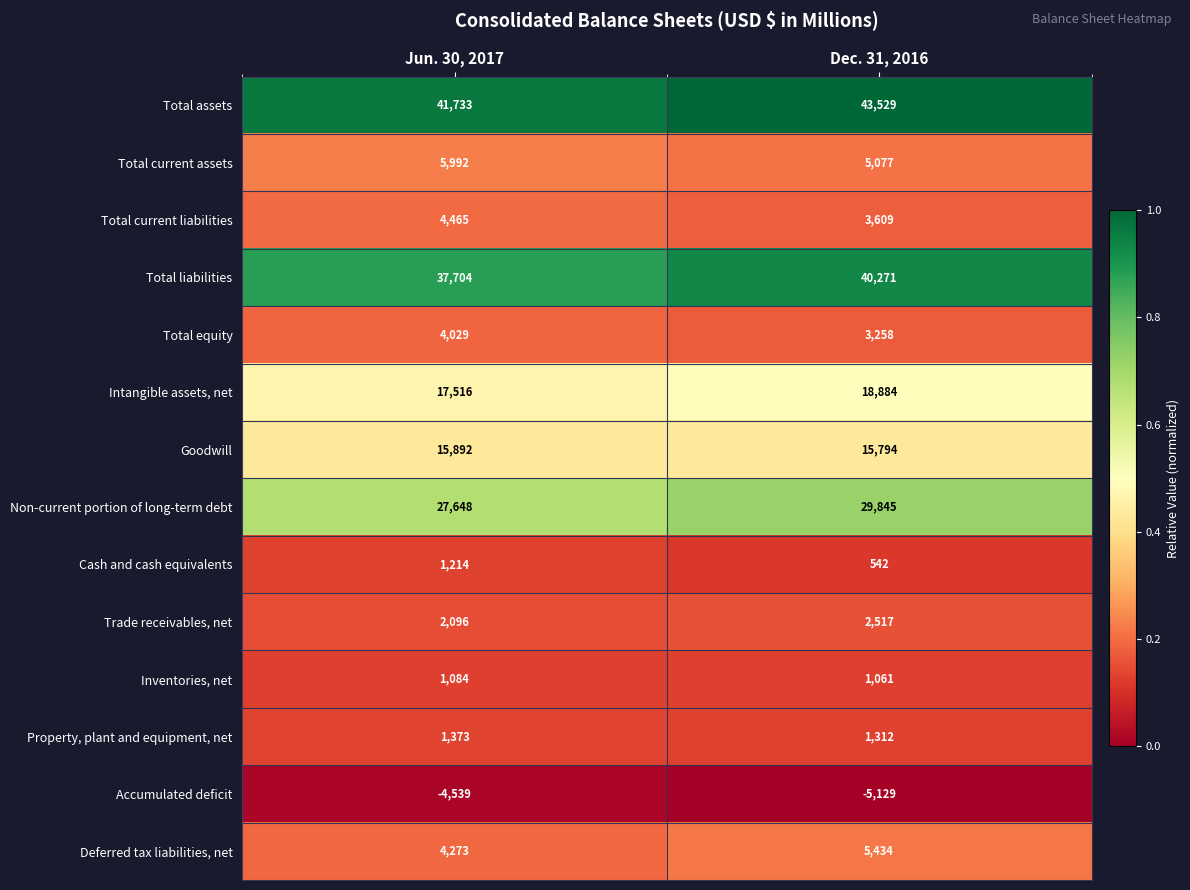

At which label is Total current assets closest to 5534?

Dec. 31, 2016